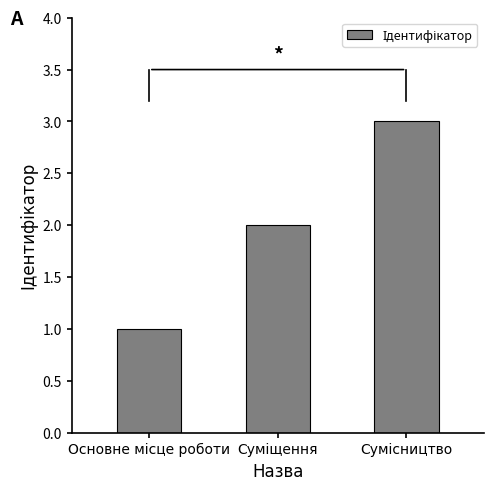

What is the maximum value shown in the chart?

3